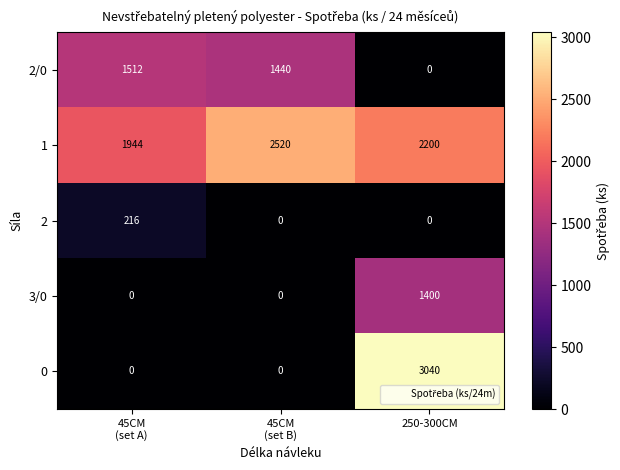

How many 0 values are between 0 and 3040?

3